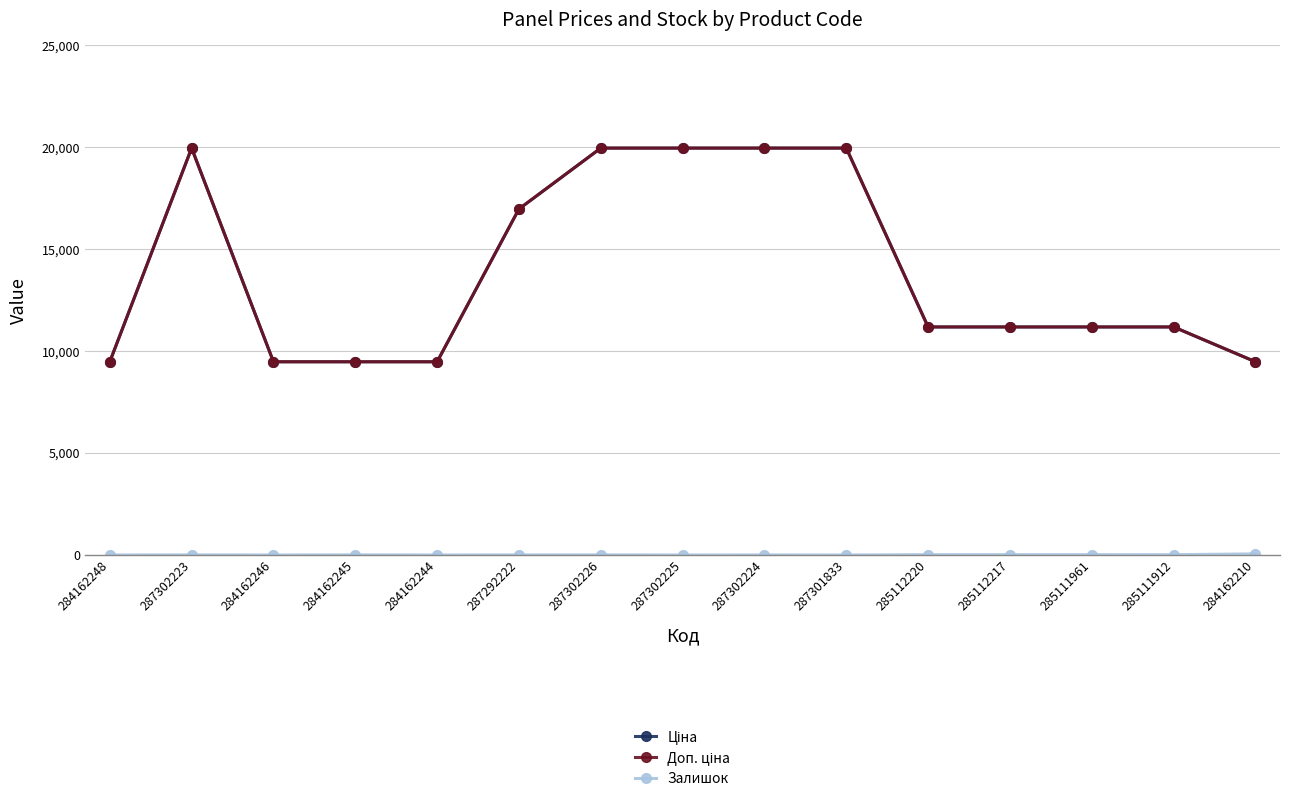

Reading left to right, what are all the values shown in this chart?

Ціна: 9480.1	19964.2	9480.1	9480.1	9480.1	16976.3	19964.2	19964.2	19964.2	19964.2	11188.2	11188.2	11188.2	11188.2	9480.1
Доп. ціна: 9480.1	19964.2	9480.1	9480.1	9480.1	16976.3	19964.2	19964.2	19964.2	19964.2	11188.2	11188.2	11188.2	11188.2	9480.1
Залишок: 0.0	7.0	0.0	8.0	0.0	5.0	6.0	0.0	3.0	0.0	17.0	17.0	17.0	15.0	56.0